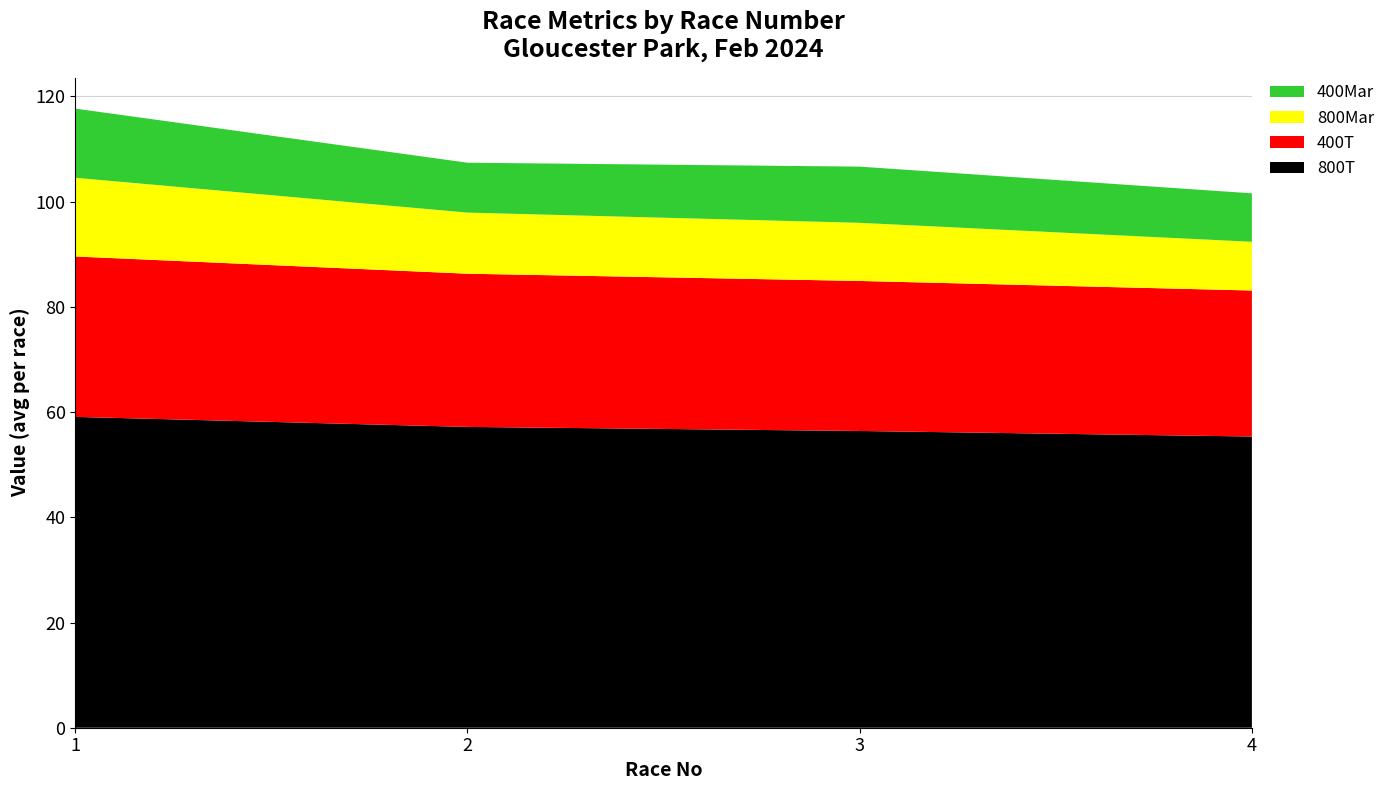

What is the lowest value of the 800T series?

55.4